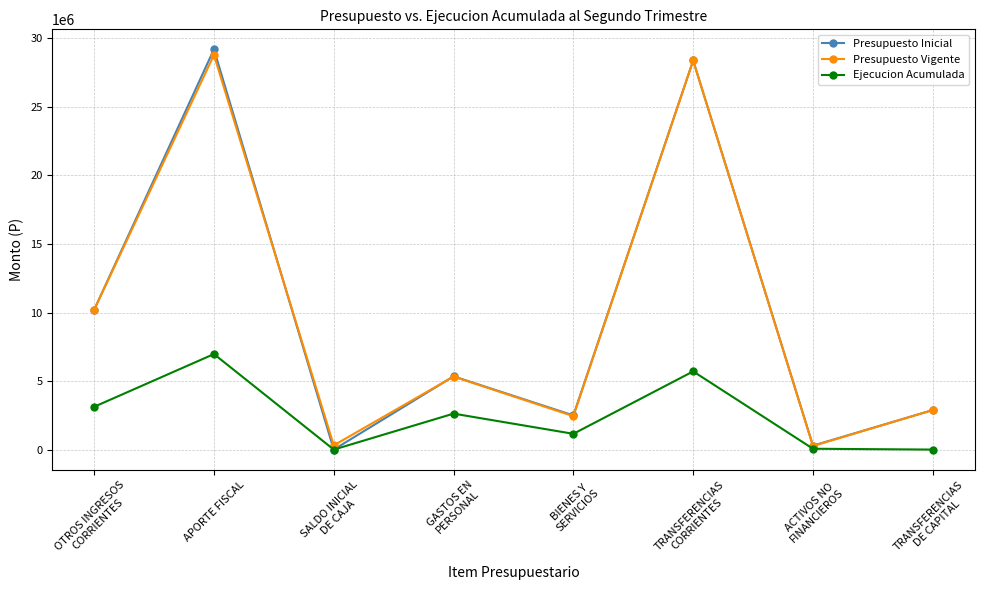

How many values in the Presupuesto Inicial series are below 5344901?

4